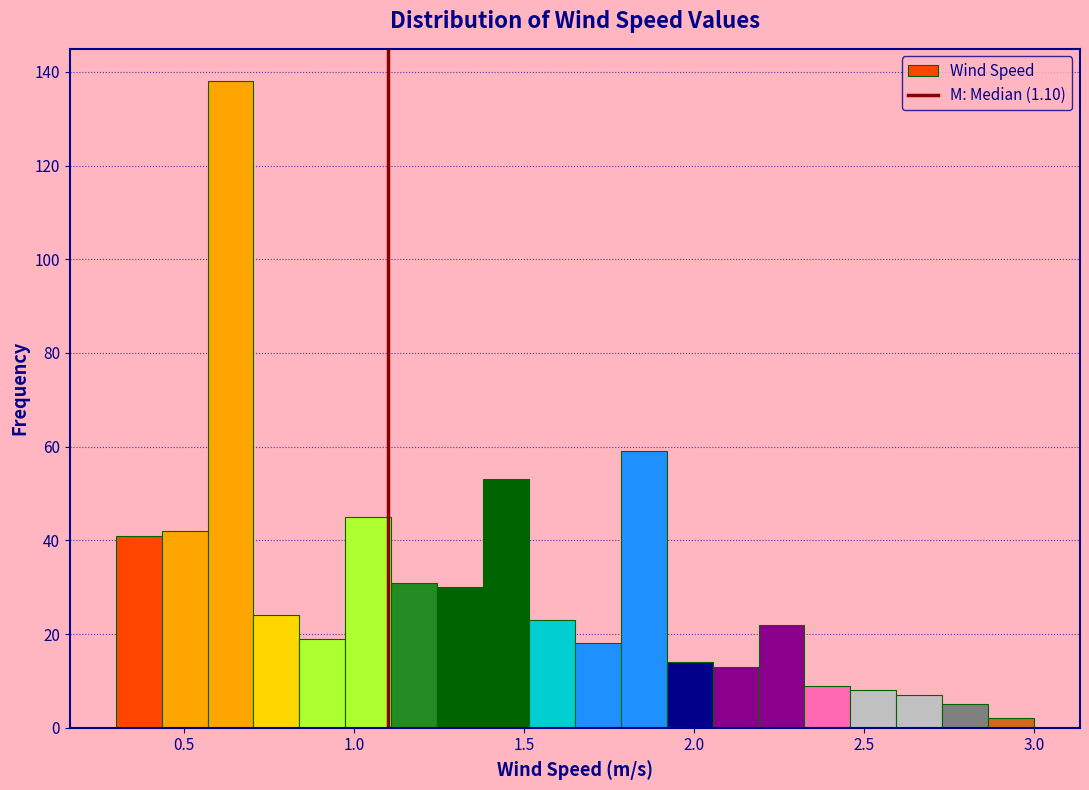

Around what value on the x-axis is the tallest bar? Give the approximate position of its centre, as read against the axis.

0.65